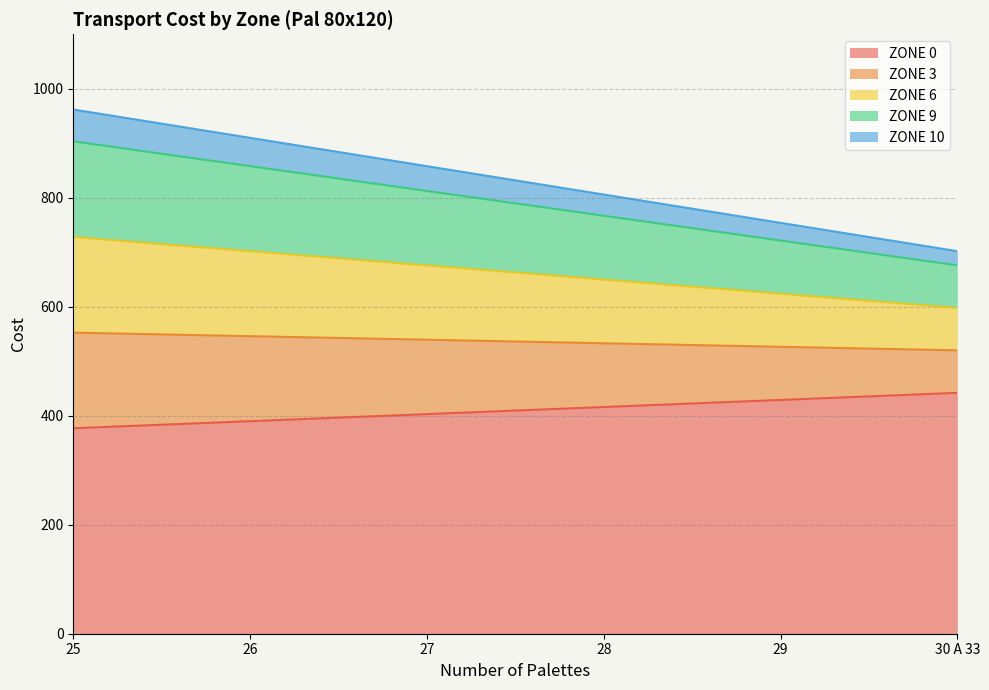

How many data points in ZONE 3 are above 539?

3